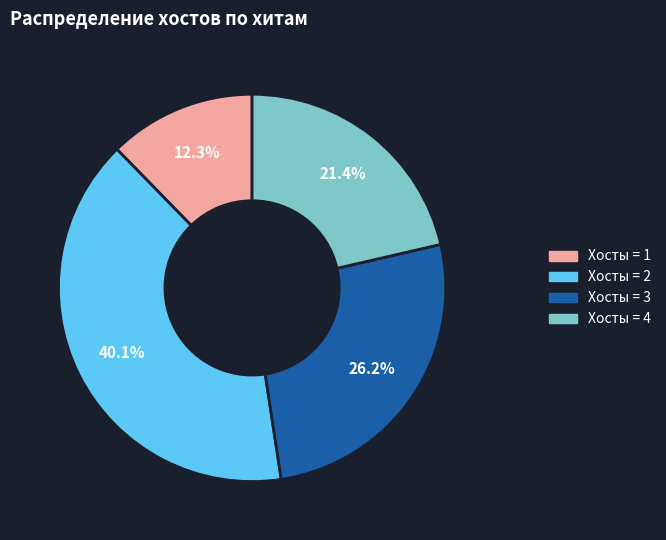

Does any single category account for the majority?

No